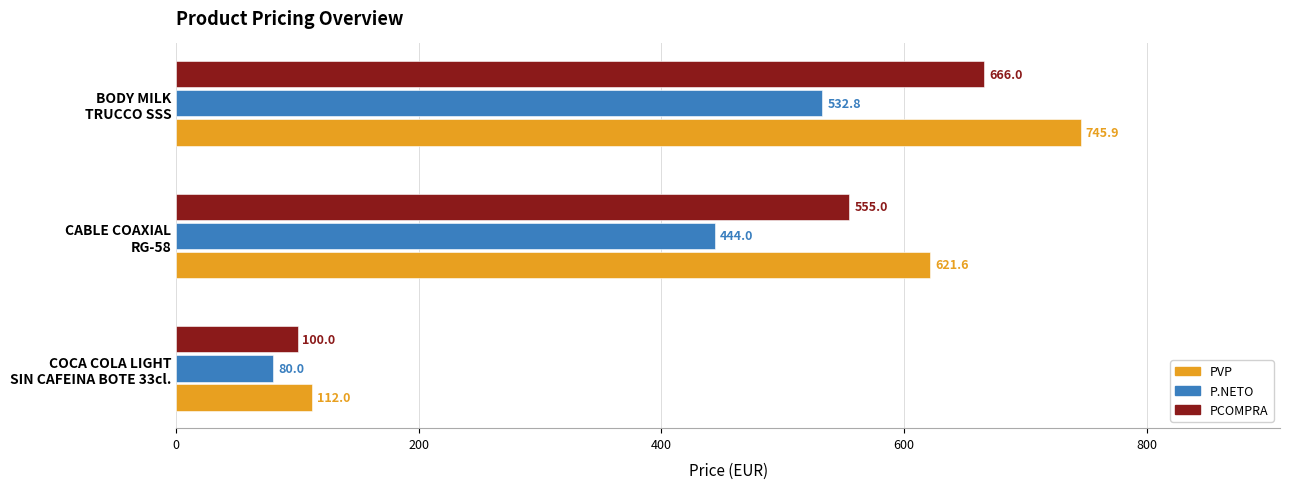

Which series has the largest range (max minus min)?

PVP